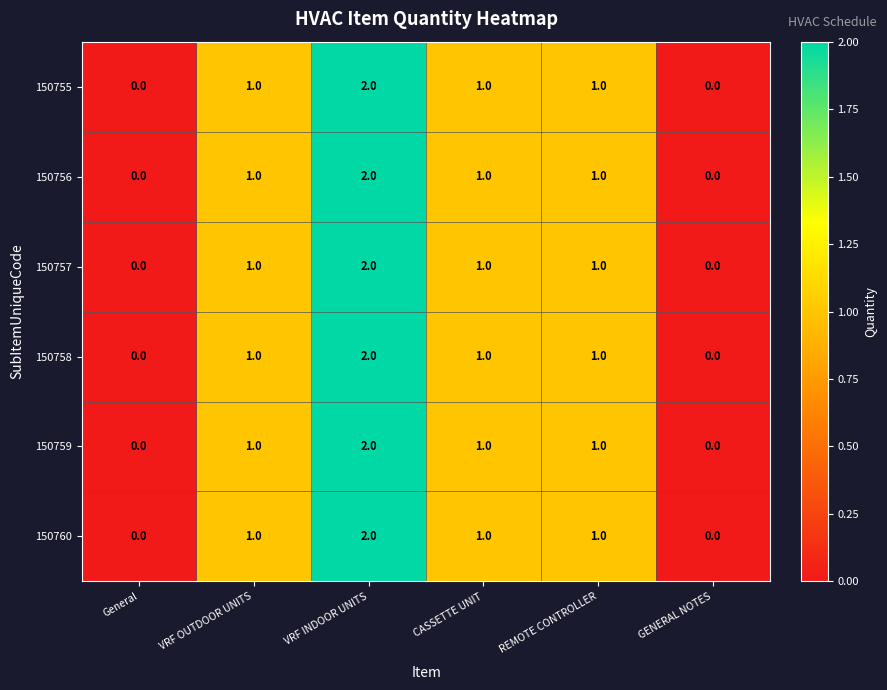

Is the value of 150757 at REMOTE CONTROLLER greater than the value of 150758 at VRF INDOOR UNITS?

No